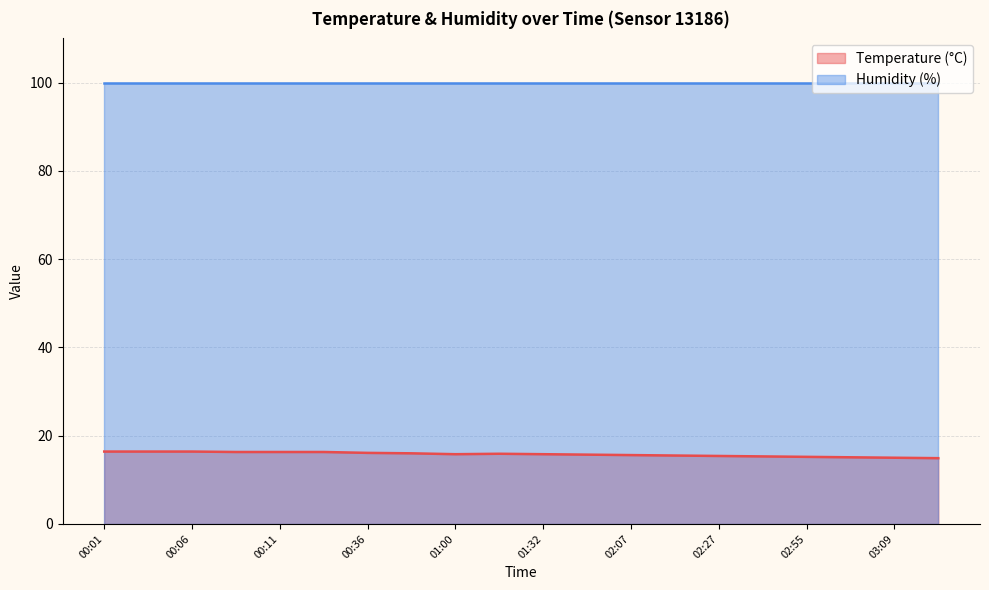

What is the ratio of the value at 00:11 to the value at 00:03?

1.0